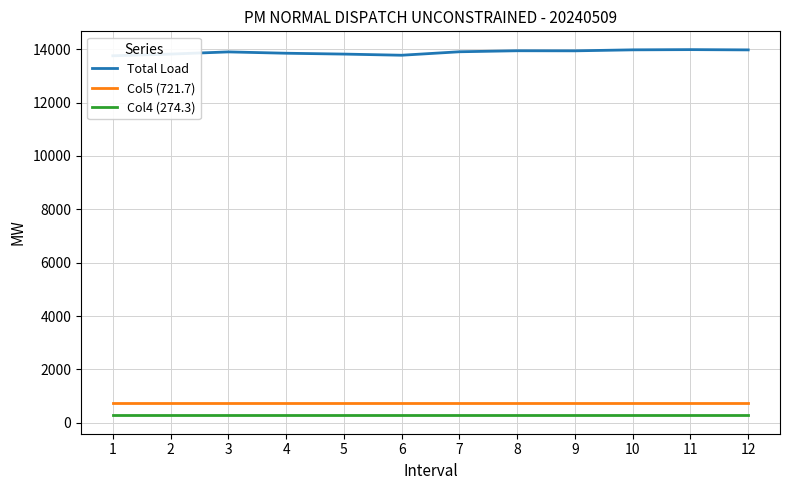

What are all the series names shown in the legend?

Total Load, Col5 (721.7), Col4 (274.3)